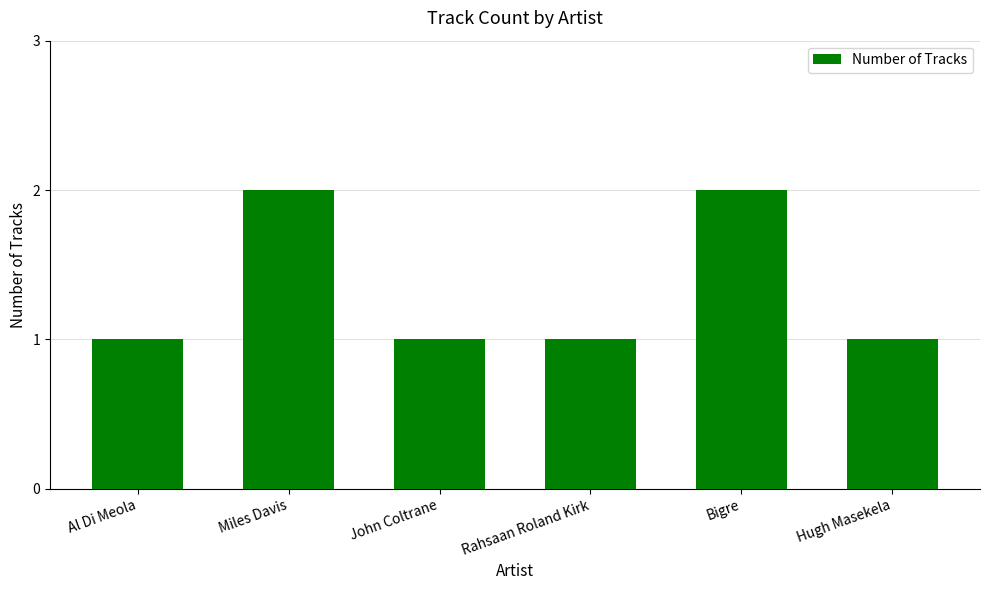

Count the number of data series in this chart.

1